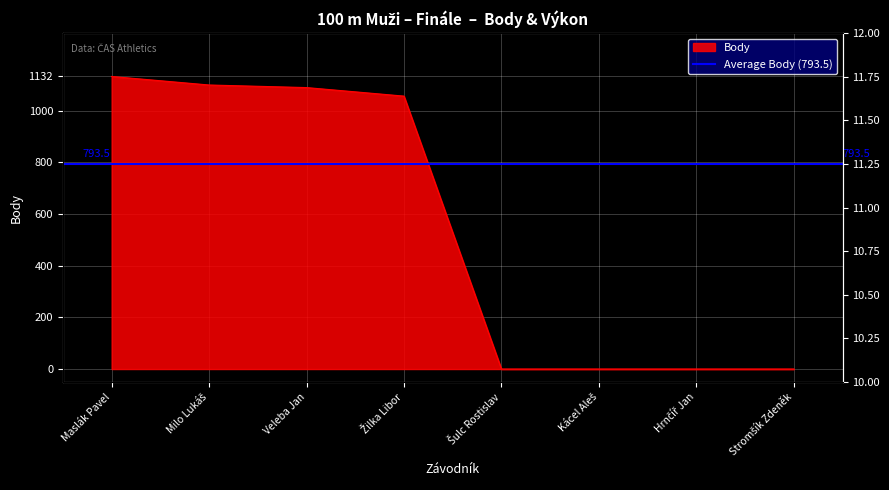

True or false: the data shows 0 at Stromšík Zdeněk.

True